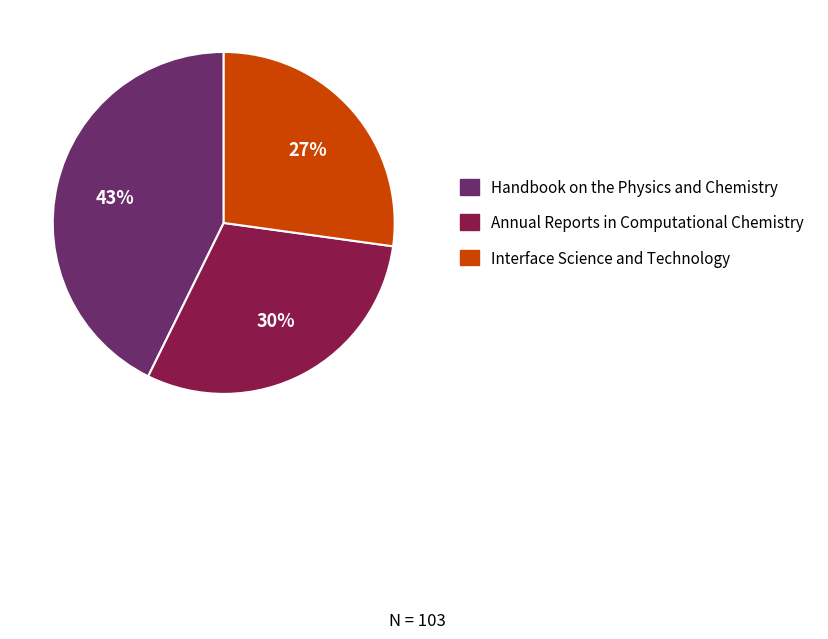

True or false: Interface Science and Technology accounts for 27% of the total.

True